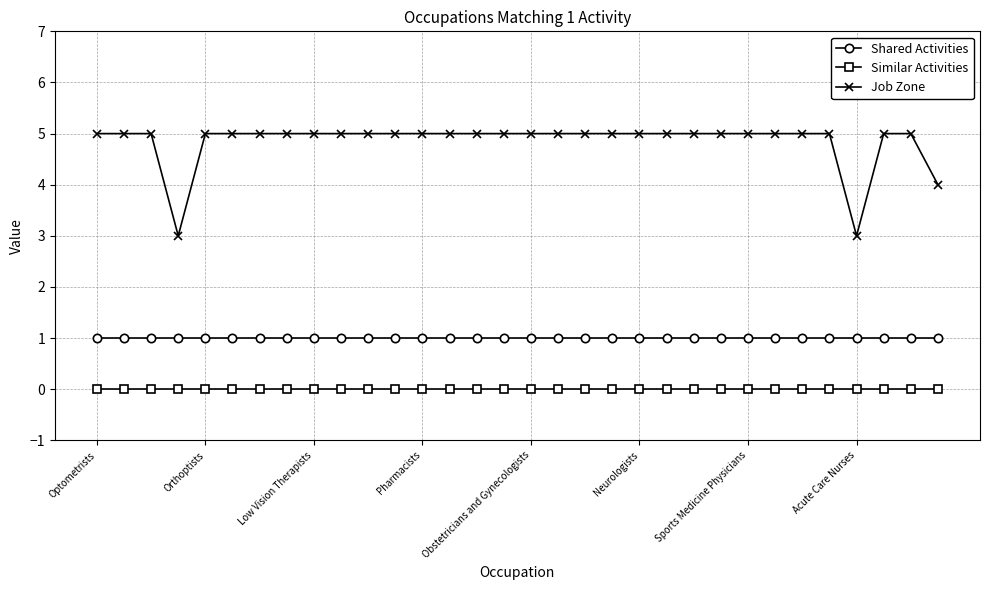

How many series are shown in this chart?

3